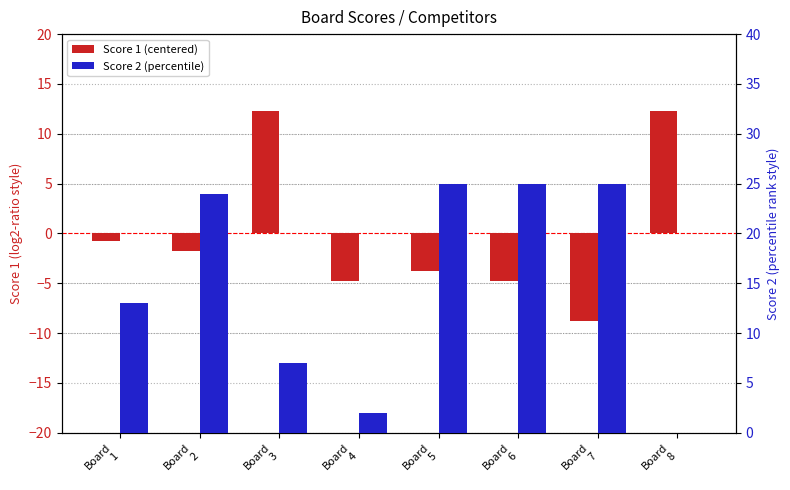

True or false: Score 1 (centered) has a value of -0.8 at Board
1.

True